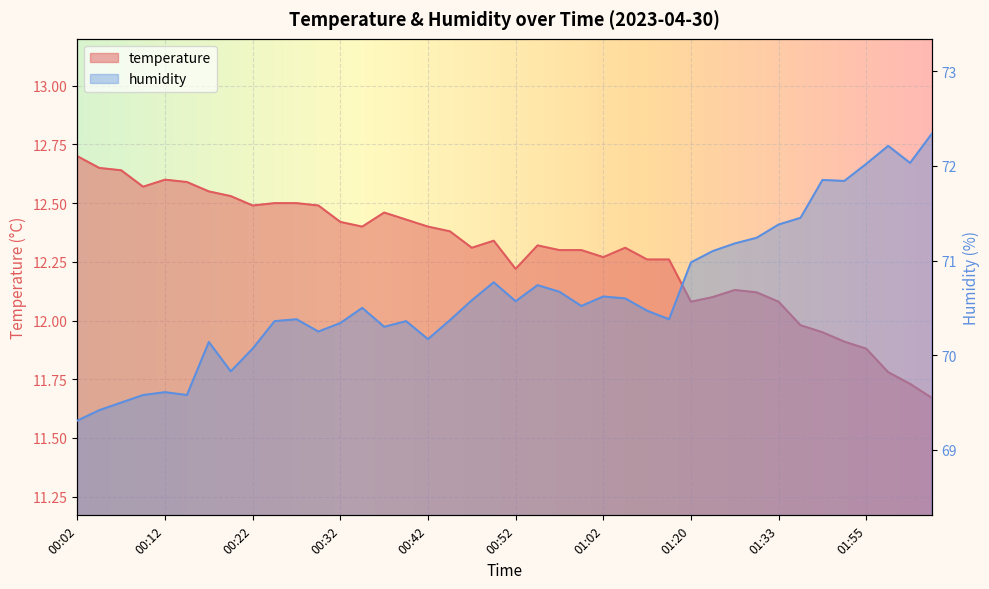

What is the sum of all temperature values?

491.6